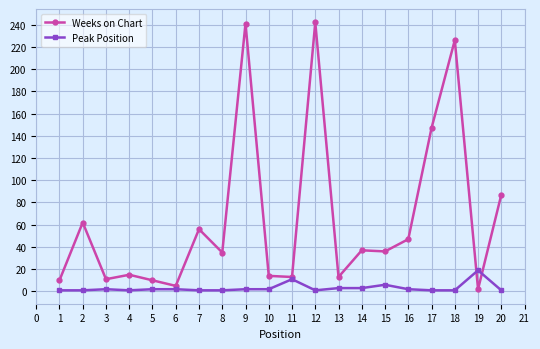

At 2, list the series in order from largest to smallest.

Weeks on Chart, Peak Position